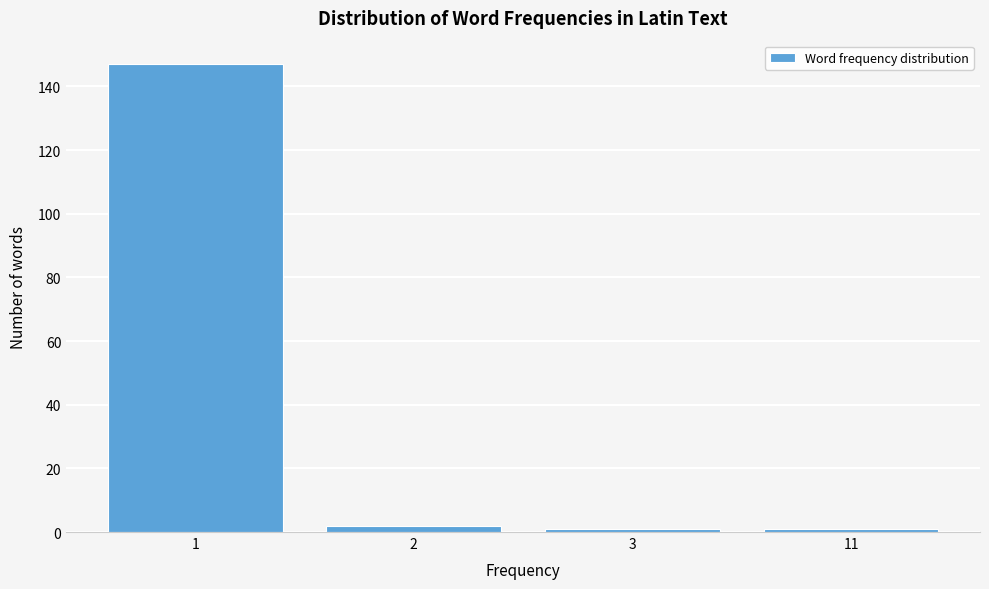

Reading left to right, what are all the values shown in this chart?

147	2	1	1